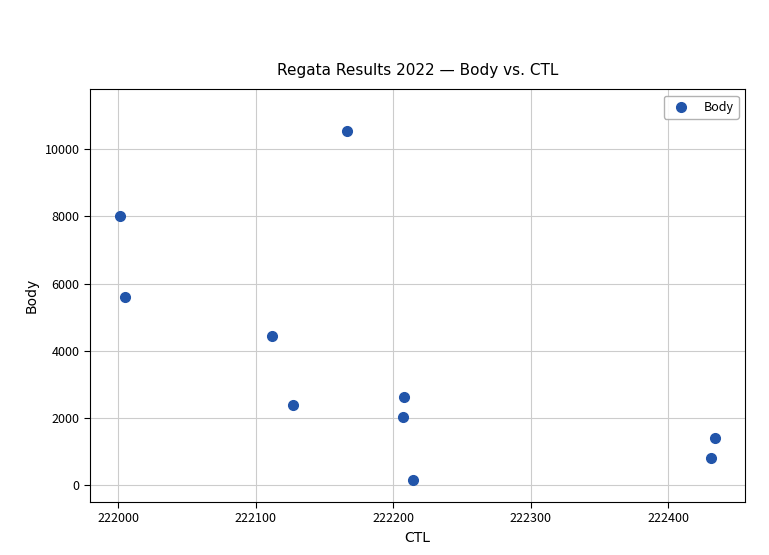

What Y value in the scatter plot is closest to 5356?

5600